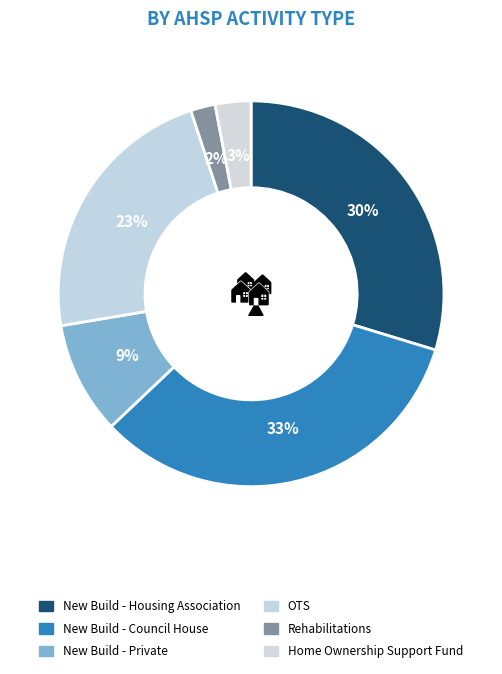

Is the sum of OTS and New Build - Housing Association greater than half?

Yes